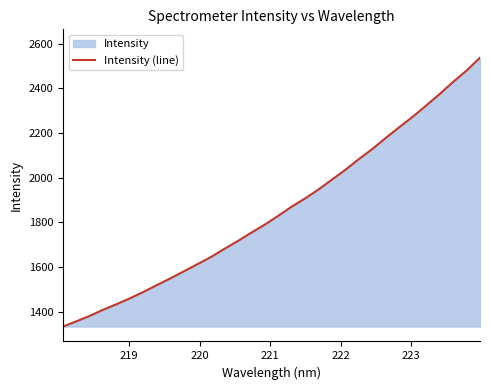

How many values exceed 1829?

16